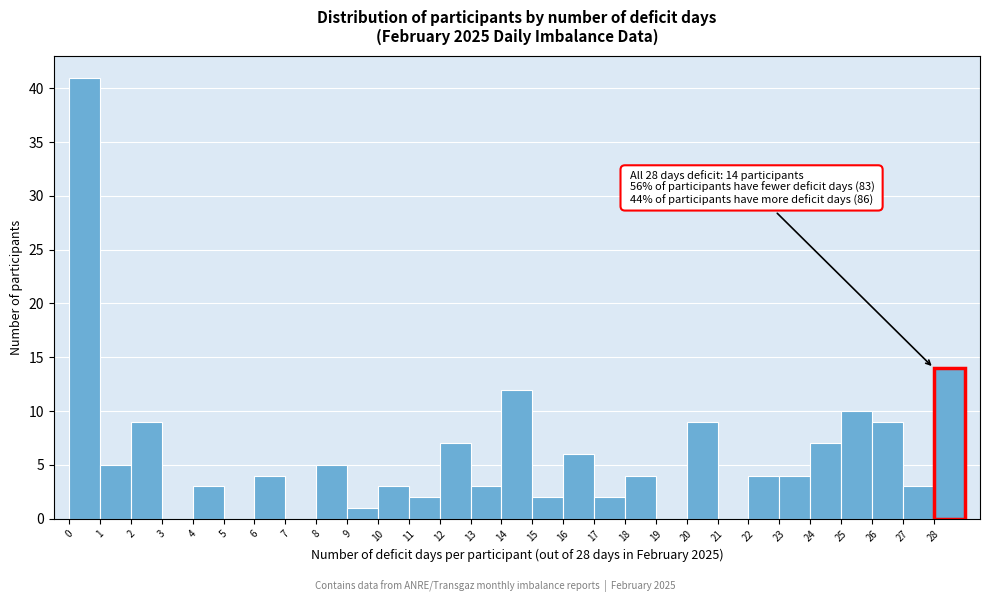

Which range on the x-axis has the tallest bar?

0 to 1